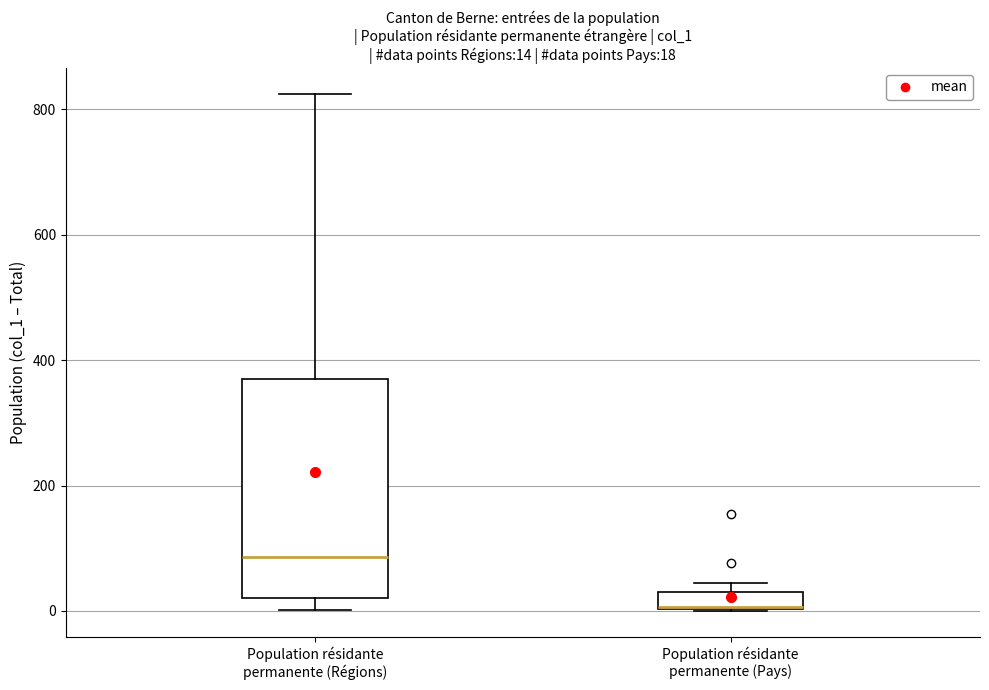

Which box is the tallest, from its lower edge to its upper edge?

Population résidante permanente (Régions)